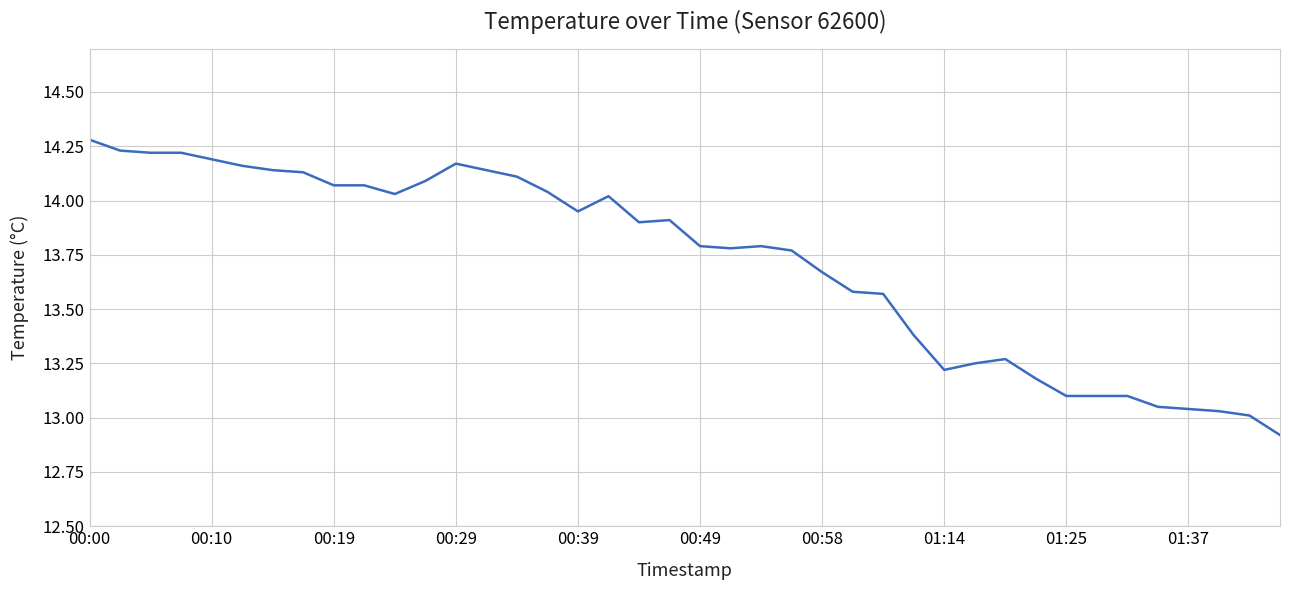

What is the difference between the maximum and minimum values?

1.4